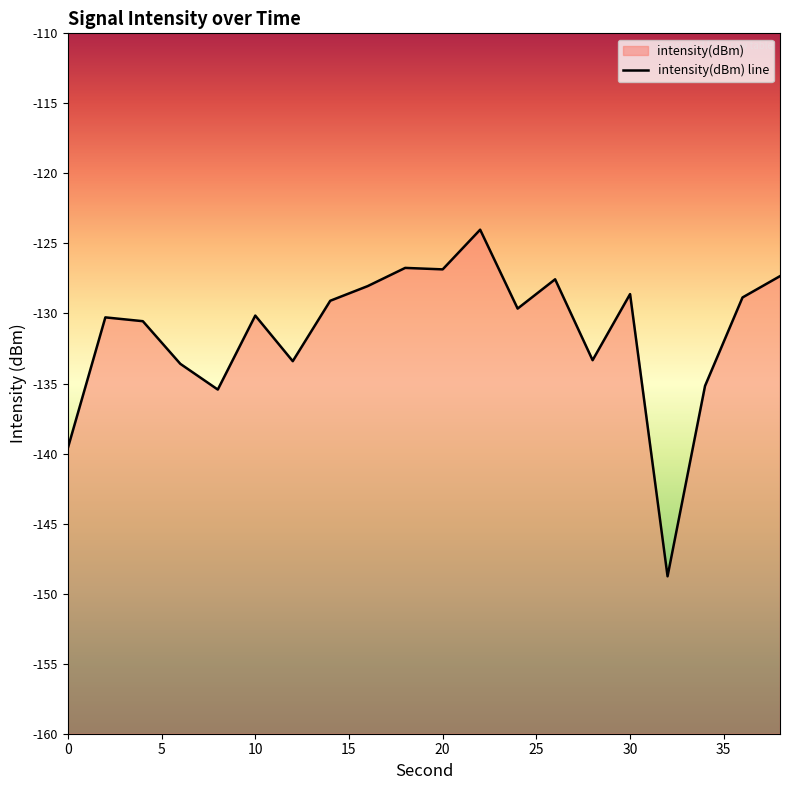

What is the difference between the second highest and minimum values?

22.0